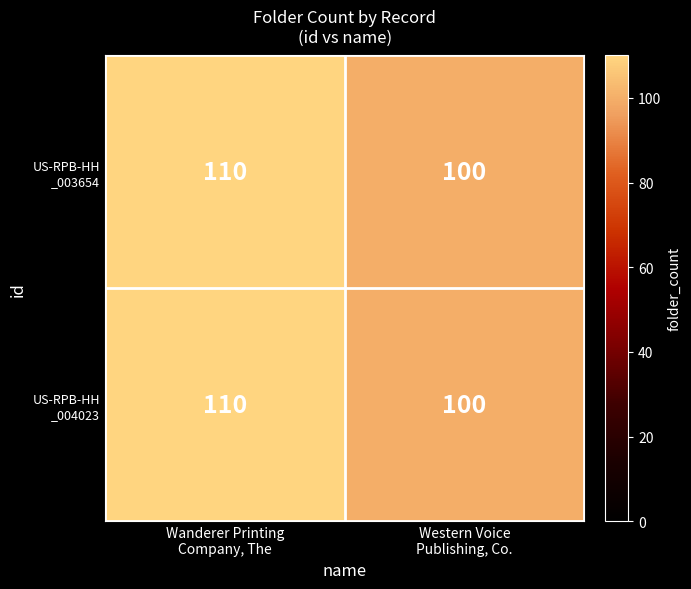

What is the minimum value shown in the chart?

100